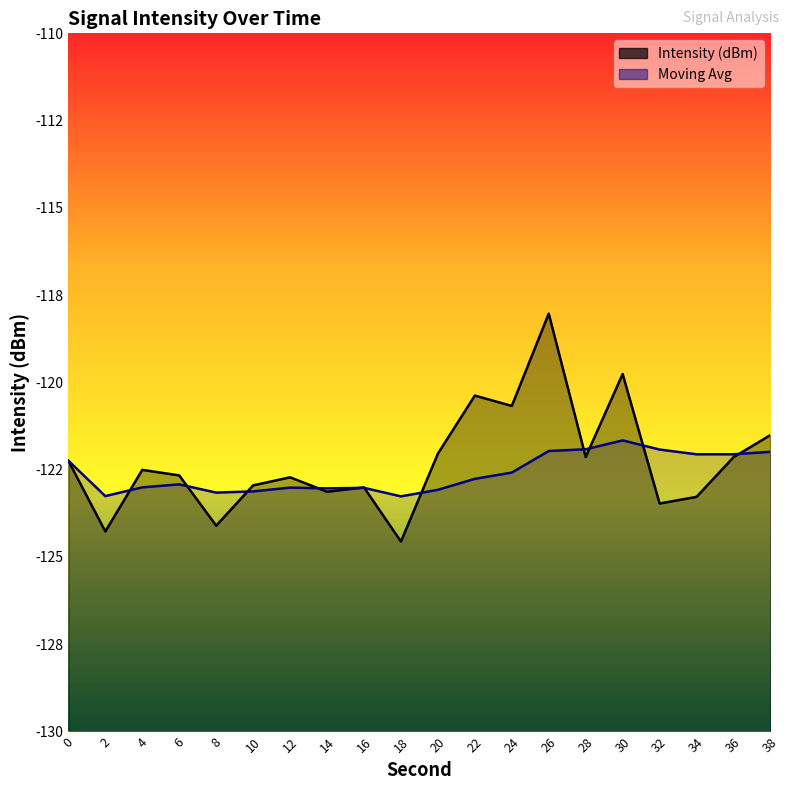

What are all the series names shown in the legend?

Intensity (dBm), Moving Avg